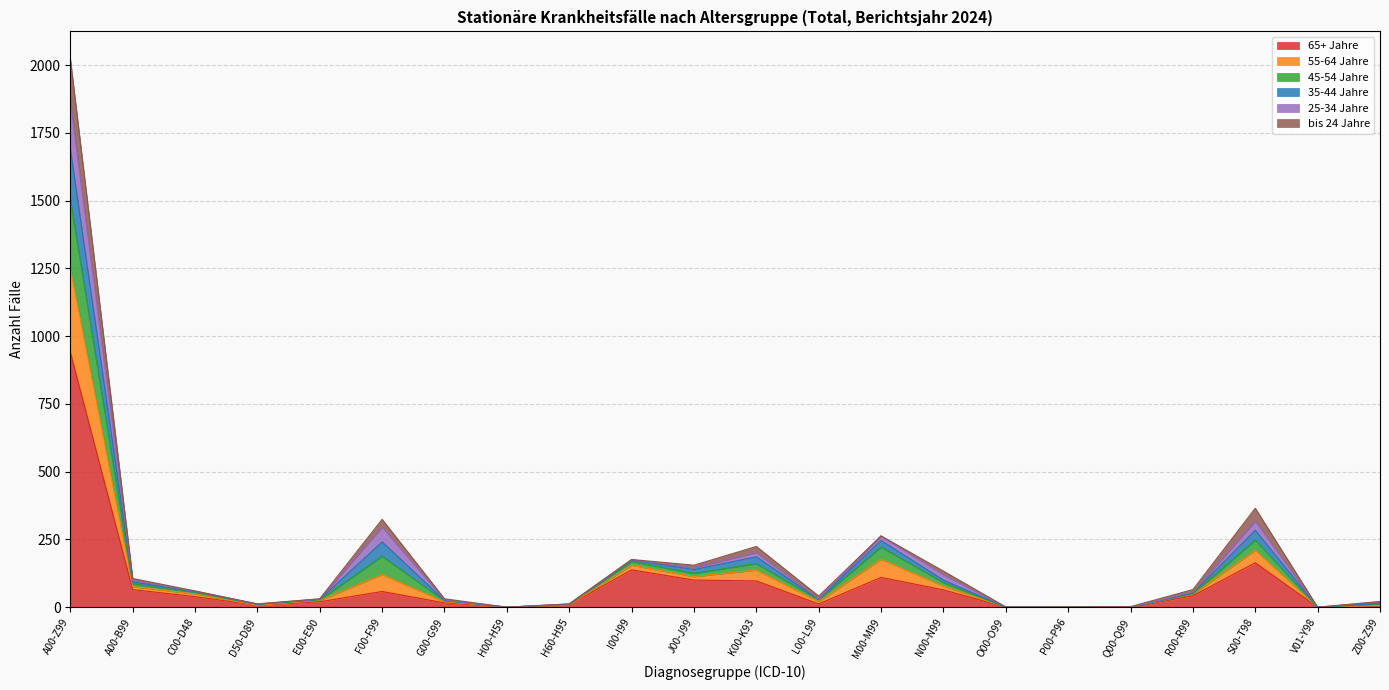

What position from the right is A00-Z99?

22